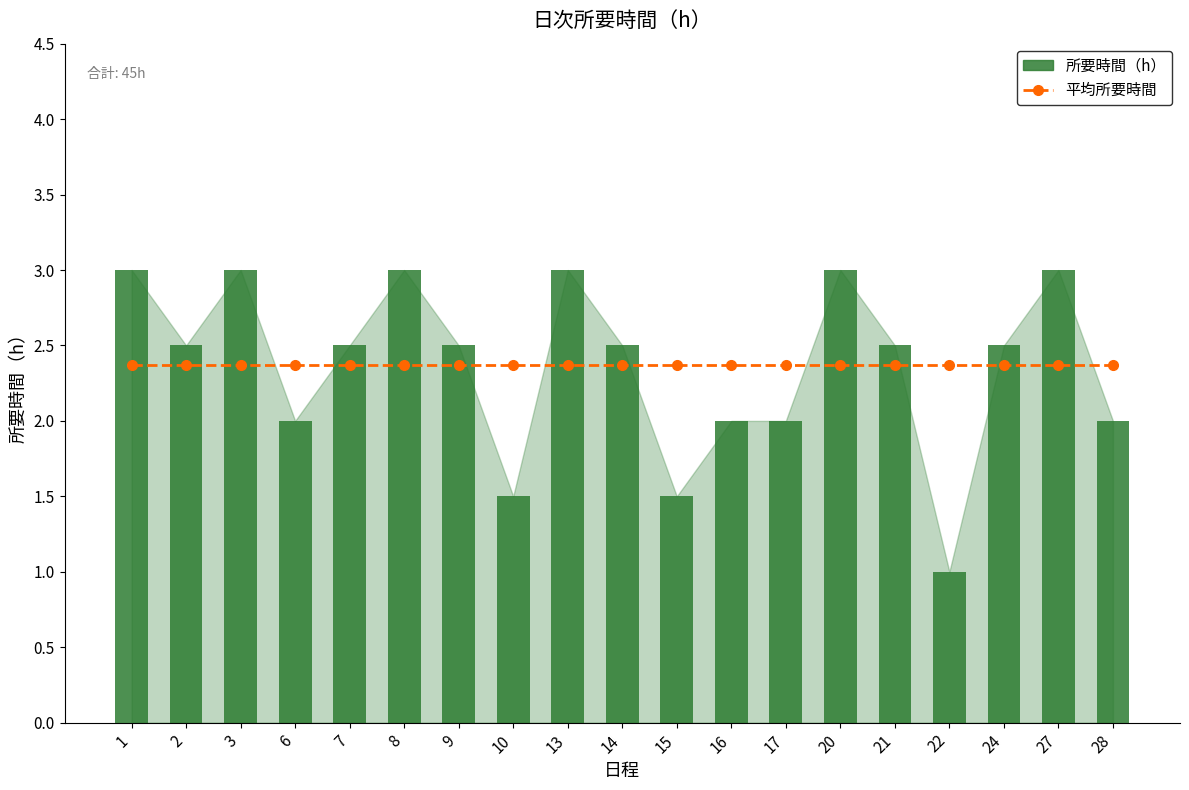

How many values in the 所要時間（h） series are below 2?

3